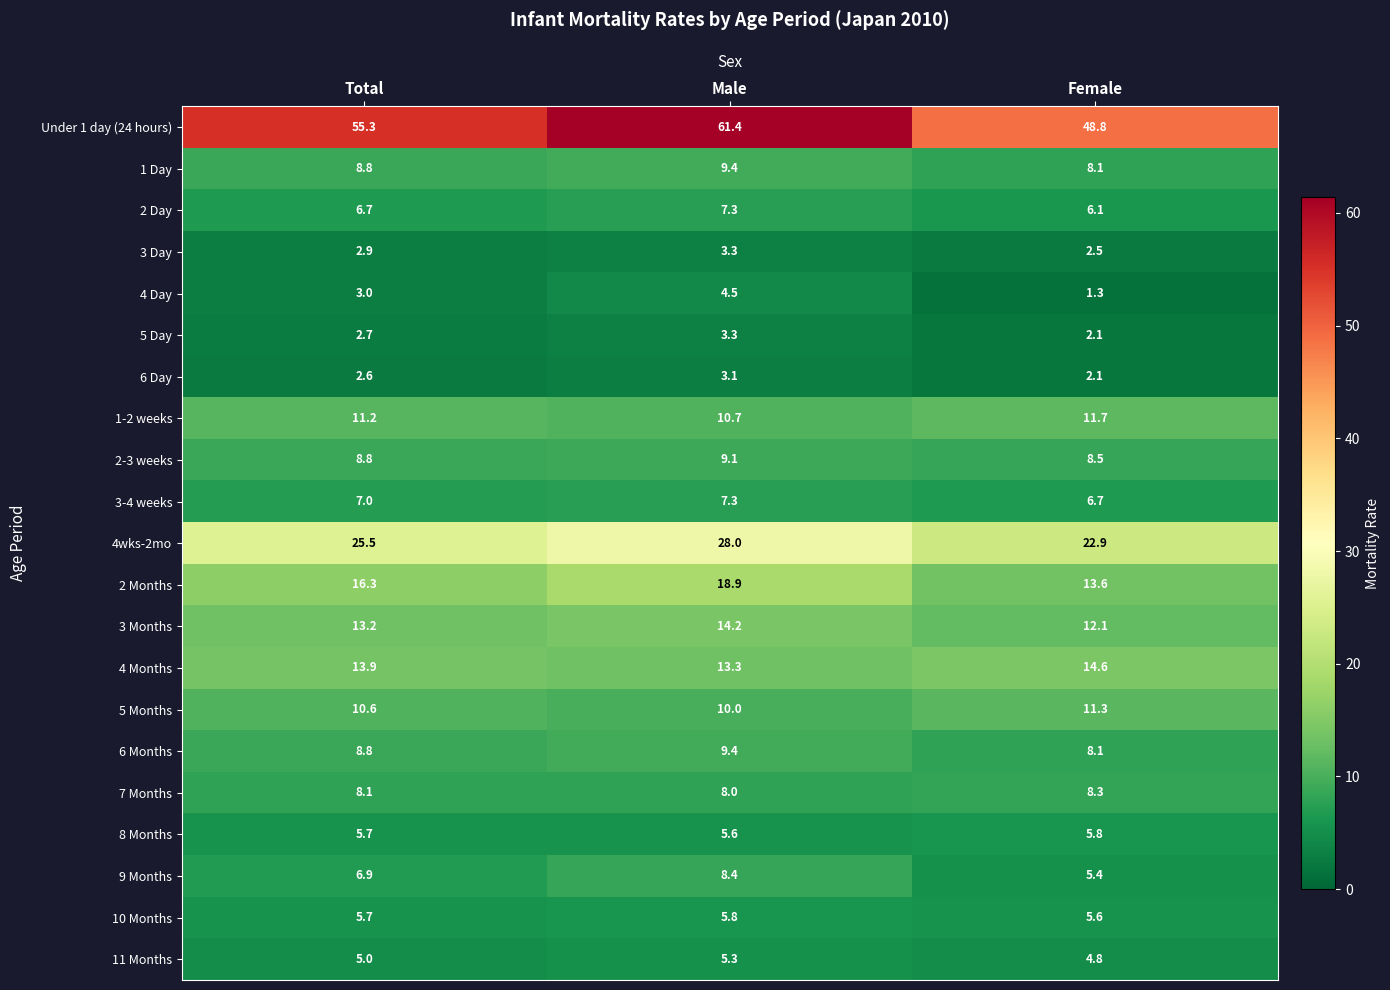

At which label does 2 Months reach its minimum?

Female